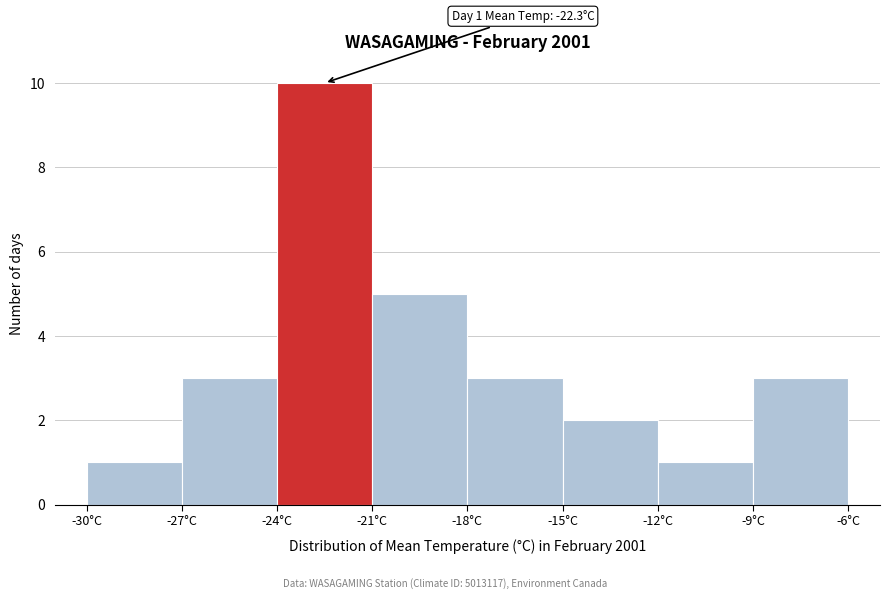

Which range on the x-axis has the tallest bar?

-24 to -21